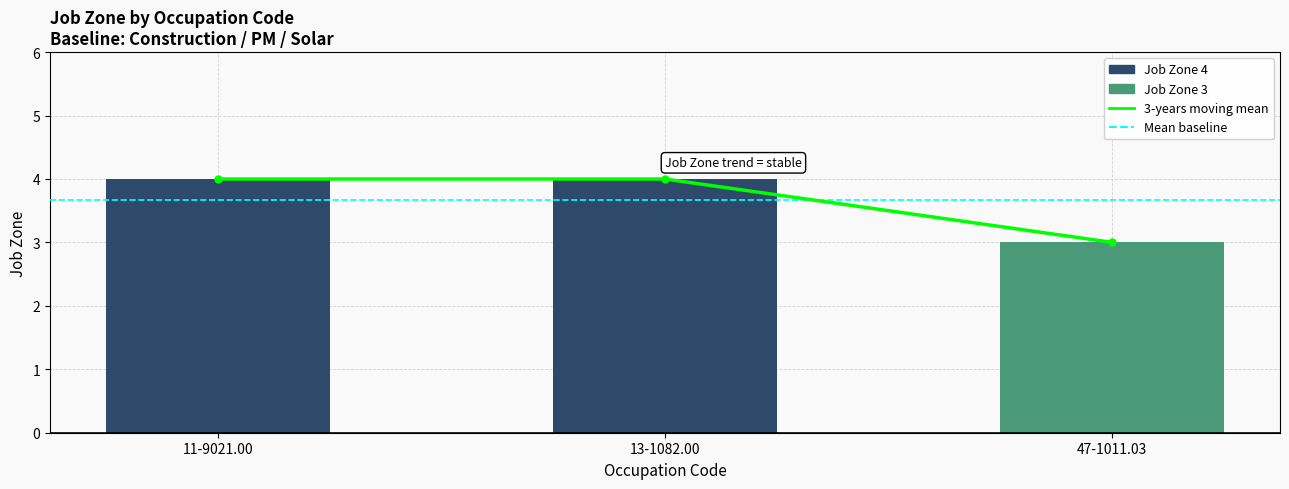

What is the approximate value of 3-years moving mean at 13-1082.00?

4